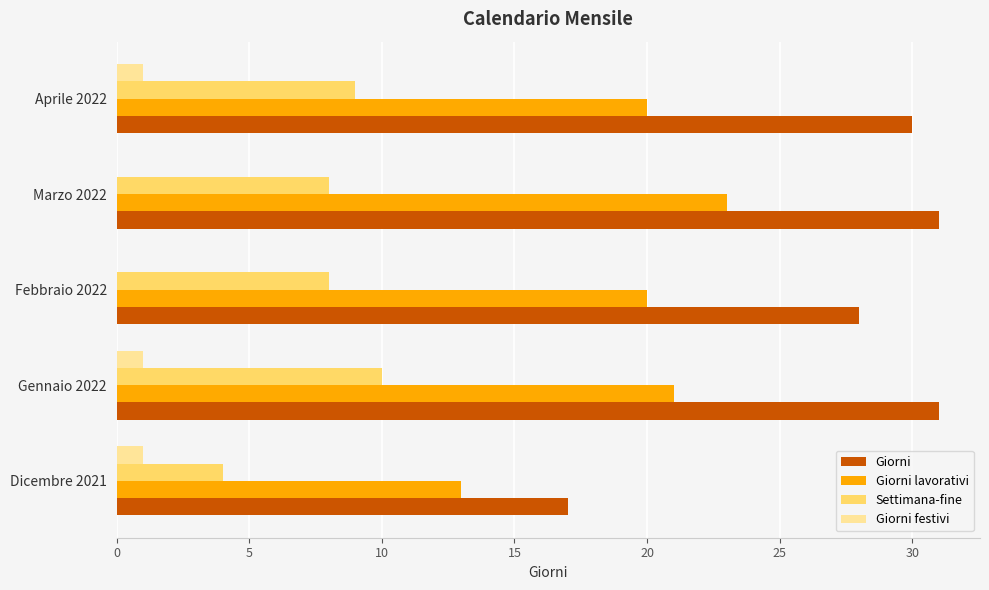

Which series has the largest total across all categories?

Giorni